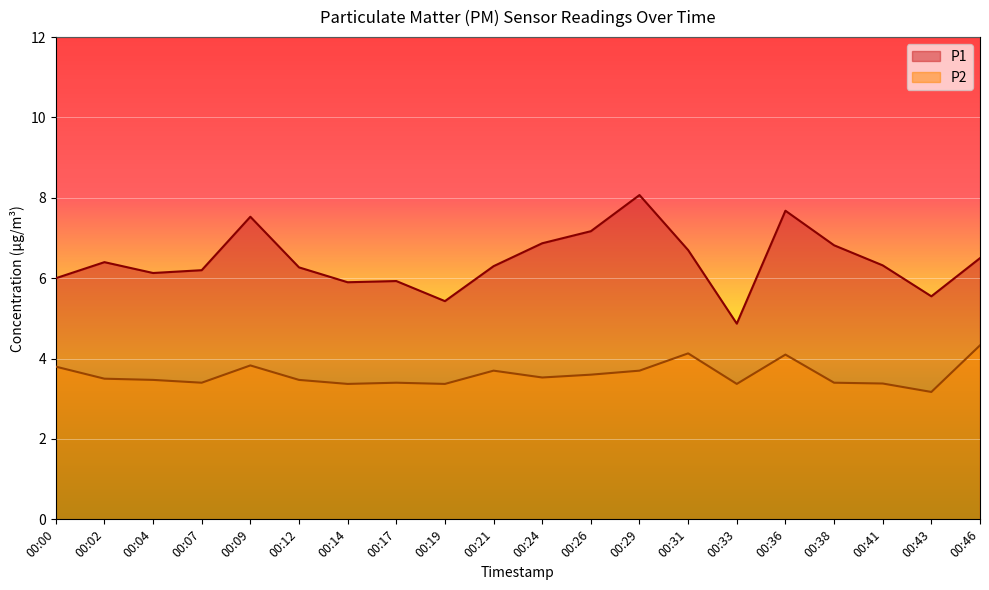

Between 00:21 and 00:09, which is larger?

00:09